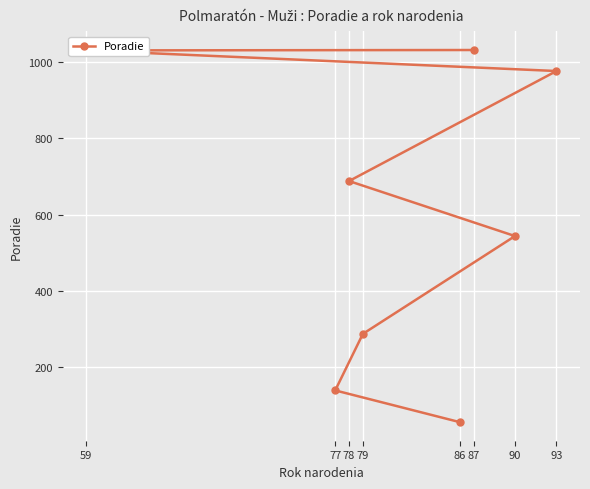

True or false: the data shows 1030 at 59.

True